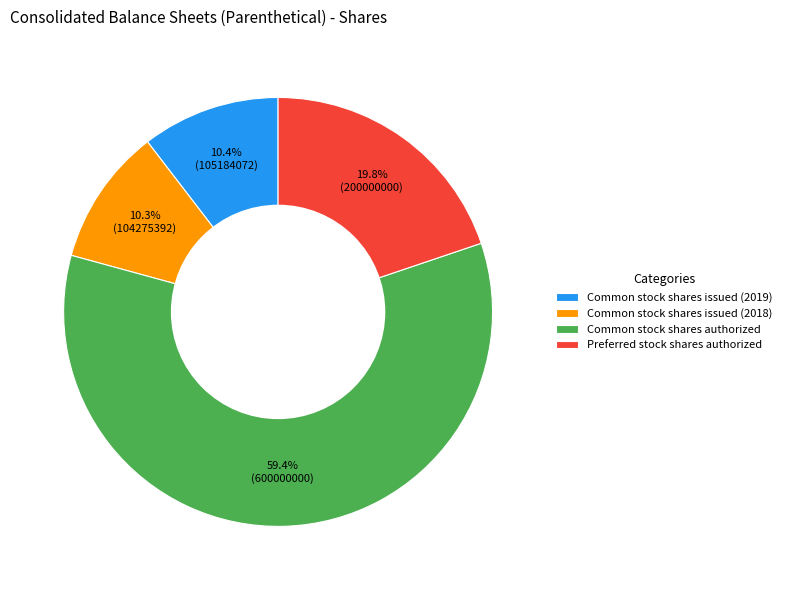

Does any single category account for the majority?

Yes